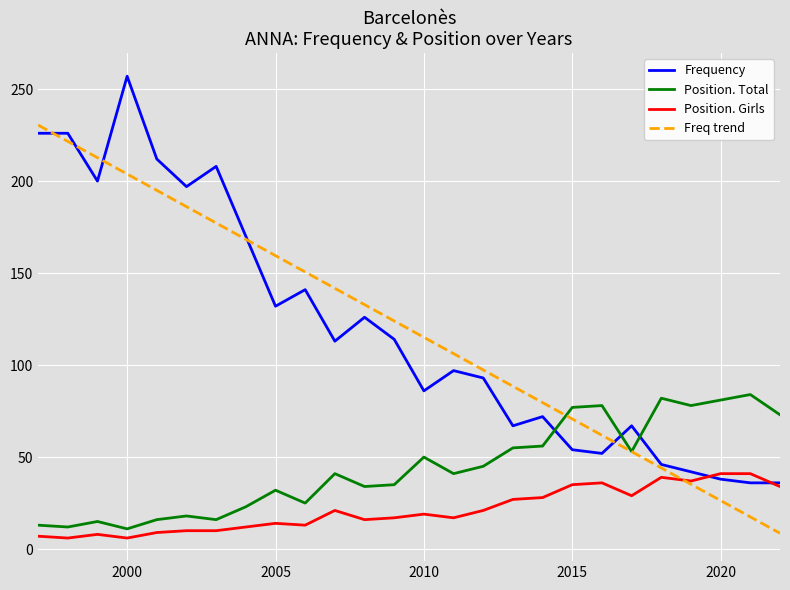

List the series in order of their peak value, lowest first.

Position. Girls, Position. Total, Freq trend, Frequency